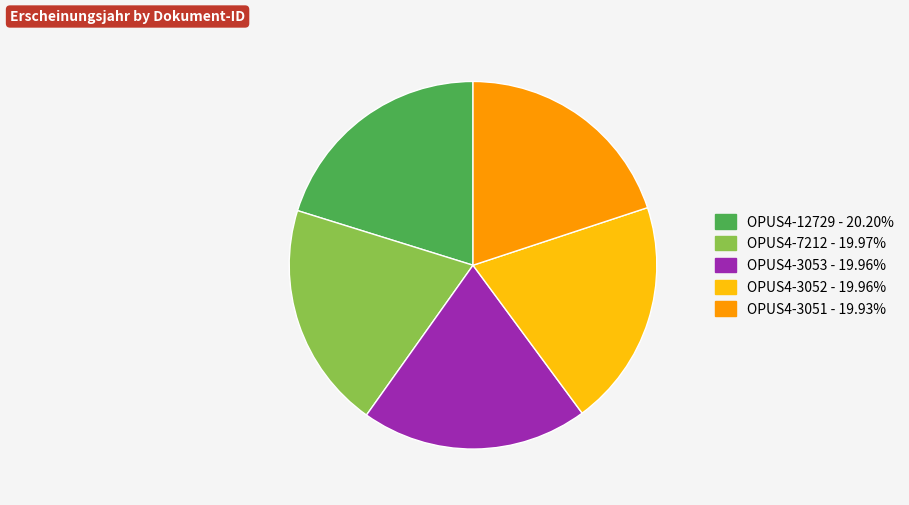

Do OPUS4-3052 - 19.96% and OPUS4-3051 - 19.93% together represent more than half of the pie?

No